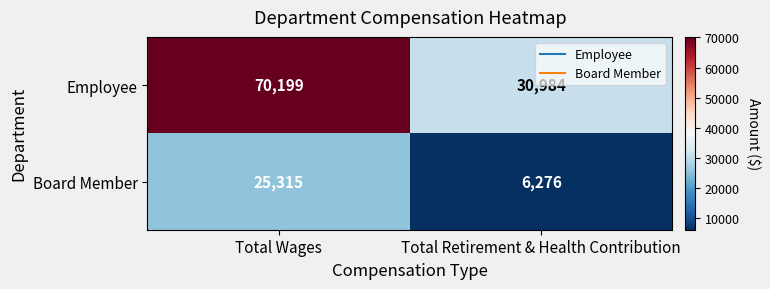

What is the total value across all series at Total Wages?

95514